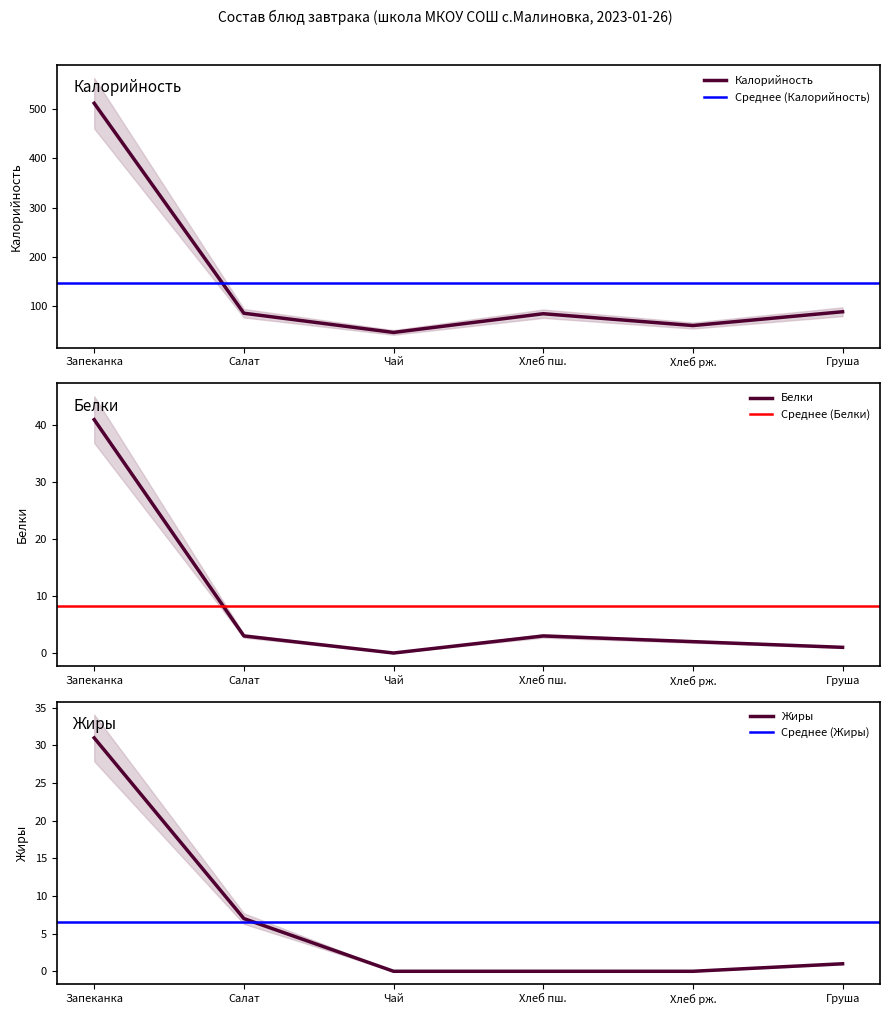

The Калорийность series shows 85 at Хлеб пш.. True or false?

True